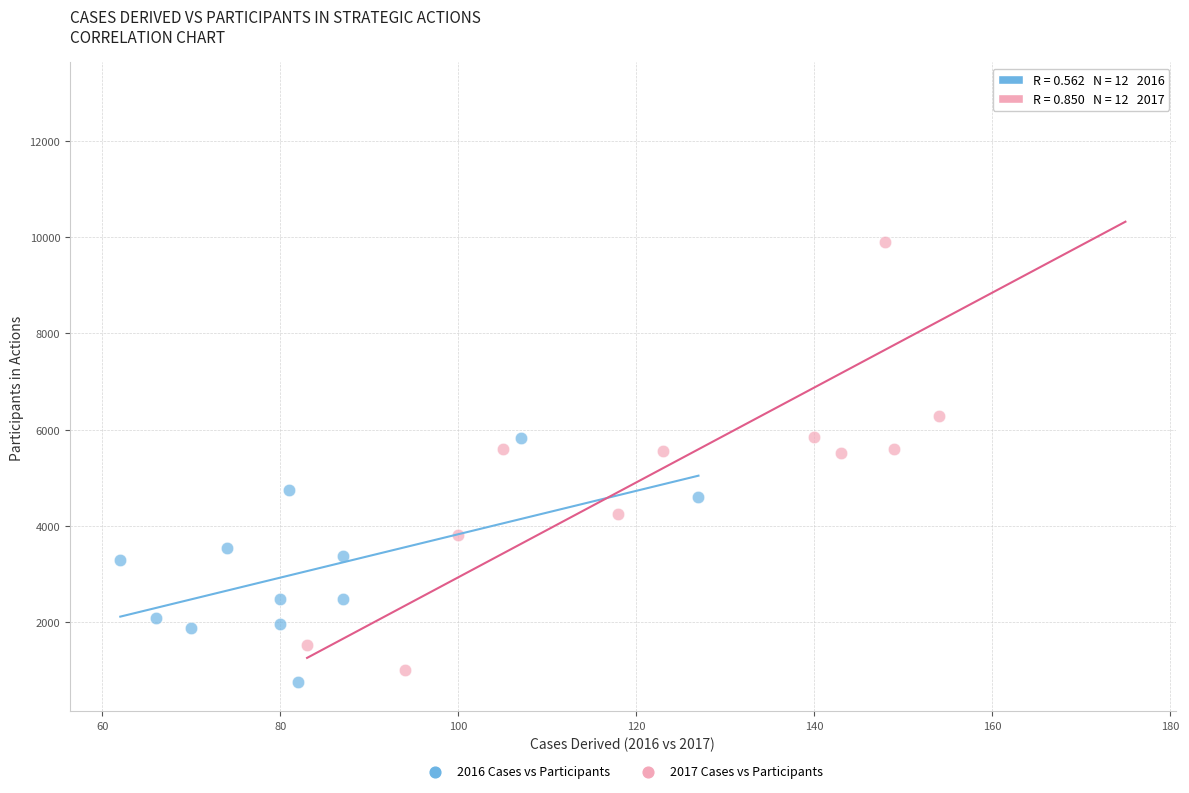

Which series contains the highest Y value?

2017 Cases vs Participants